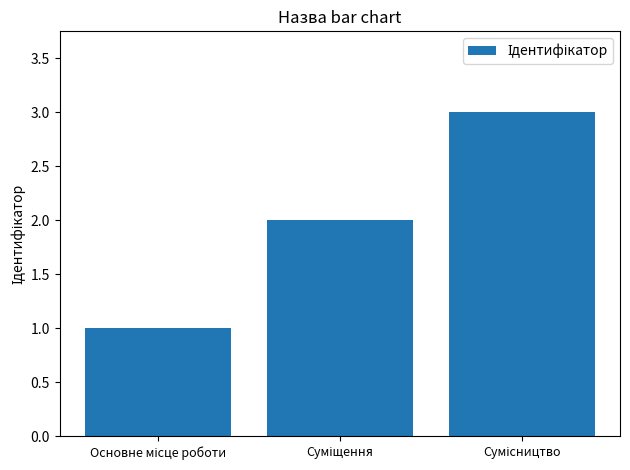

What is the greatest value displayed?

3